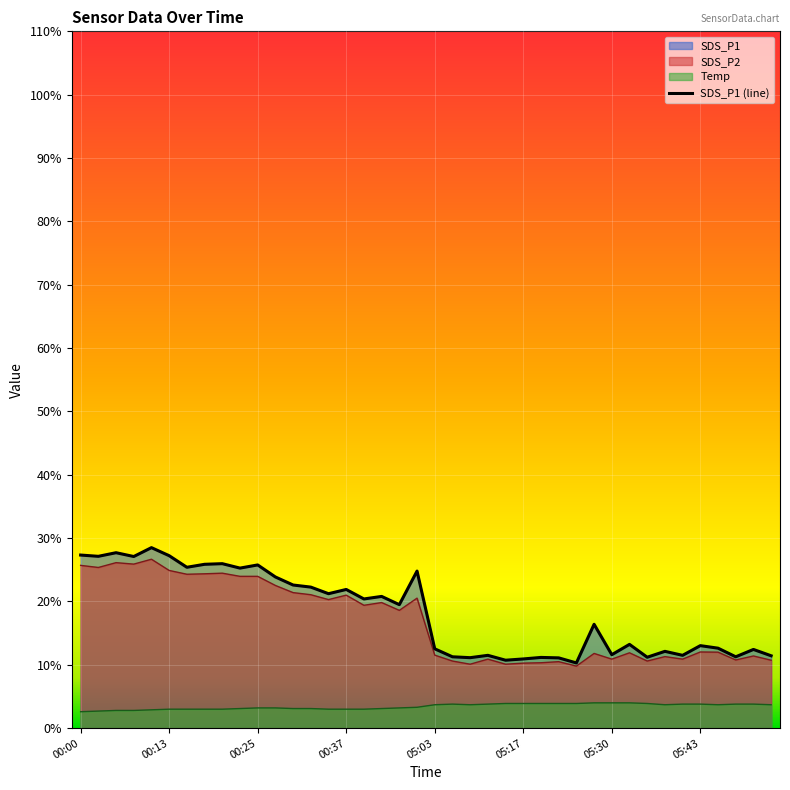

Which series has the widest spread of values?

SDS_P1